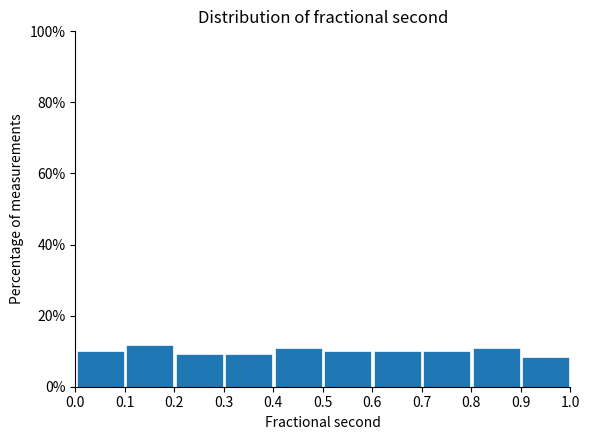

Reading left to right, list every bar in this chart as the range it spans on the x-axis followed by its height. The values are not printed on the chart, so give them approximately, as read against the axis.

0.0 to 0.1: 10
0.1 to 0.2: 12
0.2 to 0.3: 10
0.3 to 0.4: 10
0.4 to 0.5: 10
0.5 to 0.6: 10
0.6 to 0.7: 10
0.7 to 0.8: 10
0.8 to 0.9: 10
0.9 to 1.0: 8